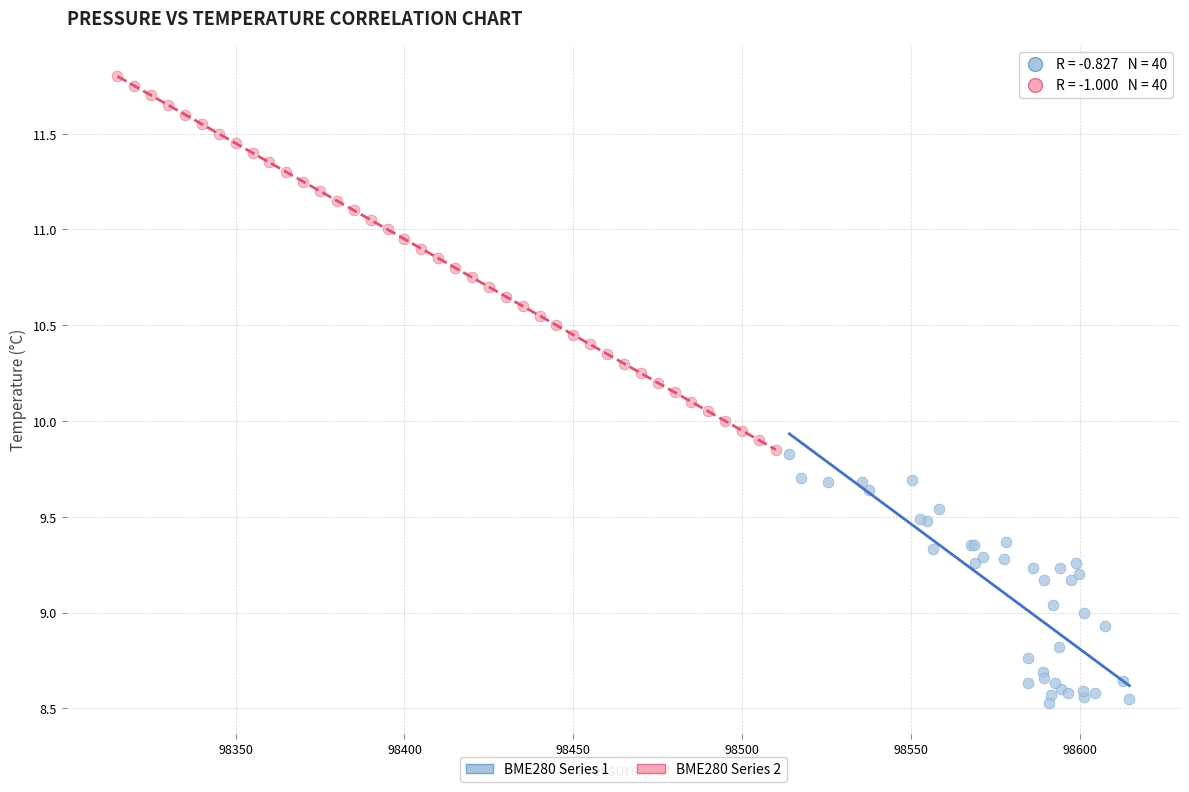

What are all the series names shown in the legend?

BME280 Series 1, BME280 Series 2